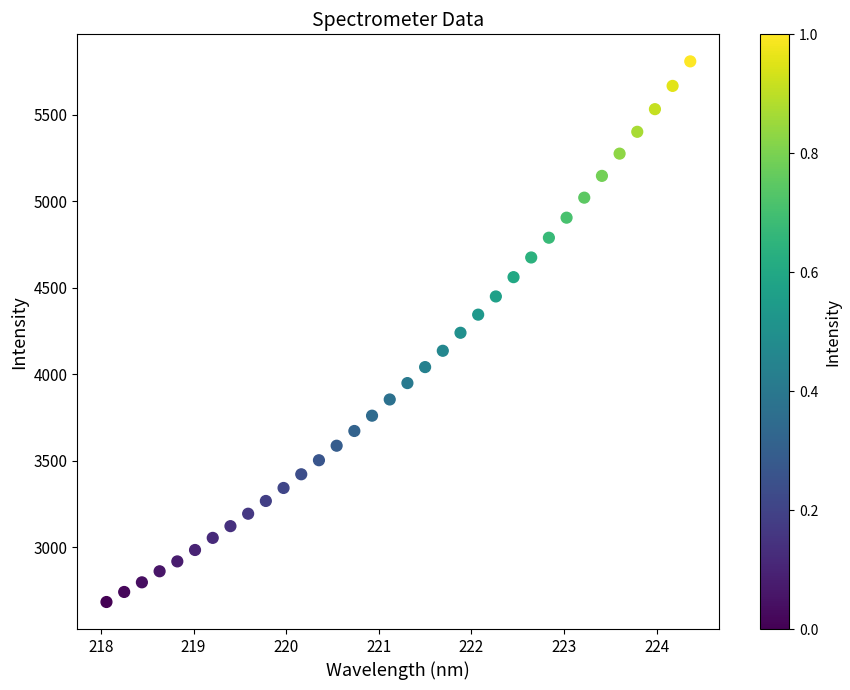

What is the range of X values (max minus min)?

6.3